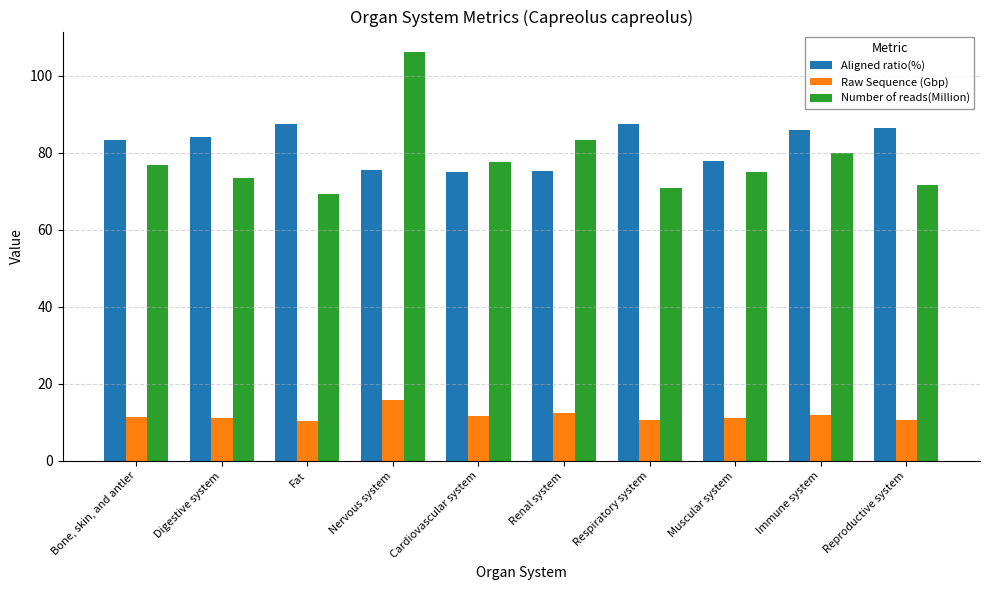

How many categories are shown in the chart?

10